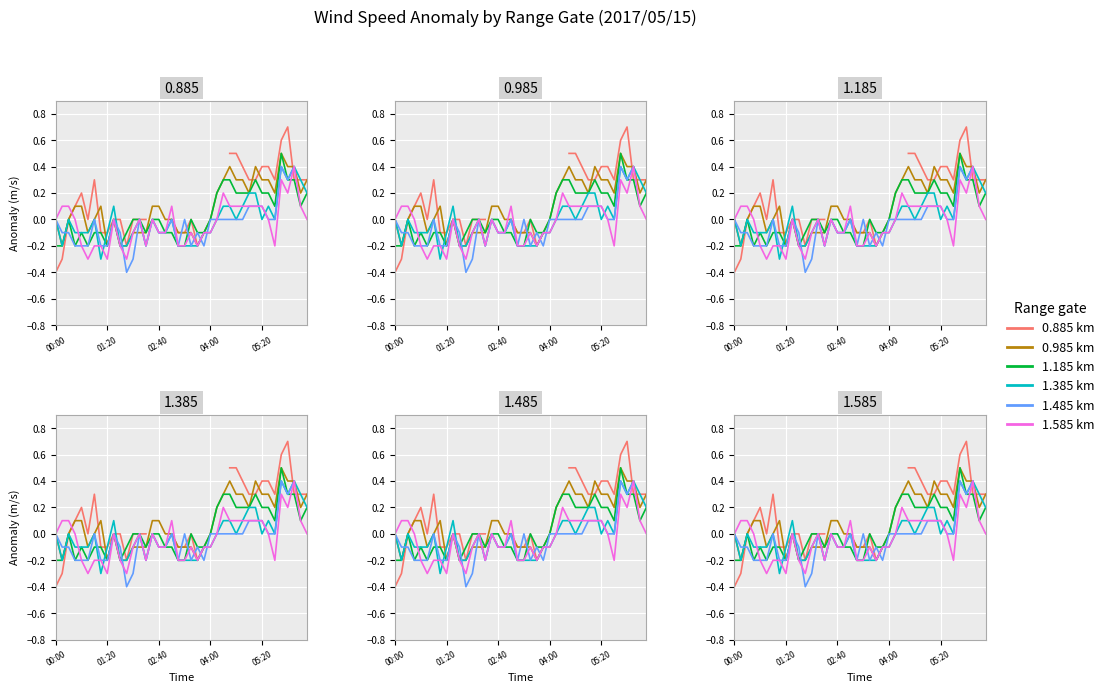

Rank the series at 31 from lowest to highest value.

1.485 km, 1.585 km, 1.385 km, 0.885 km, 1.185 km, 0.985 km